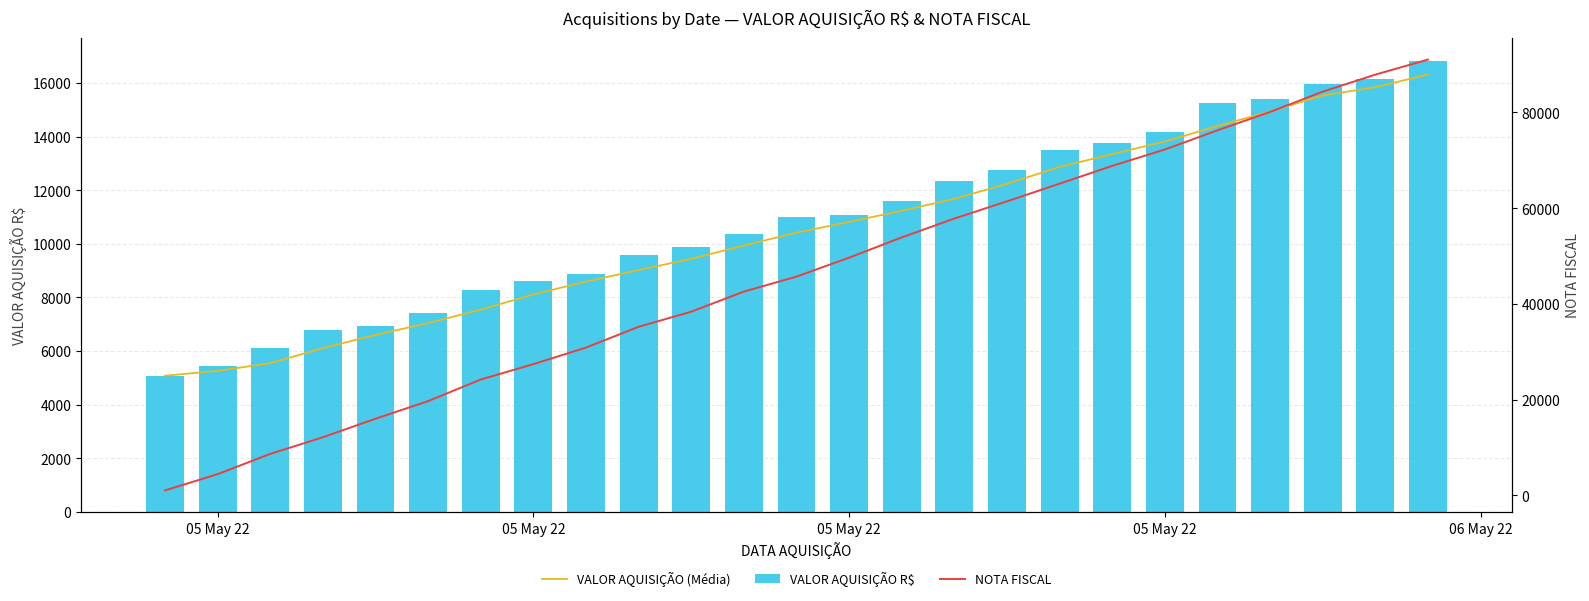

What is the sum of all VALOR AQUISIÇÃO (Média) values?

261786.5